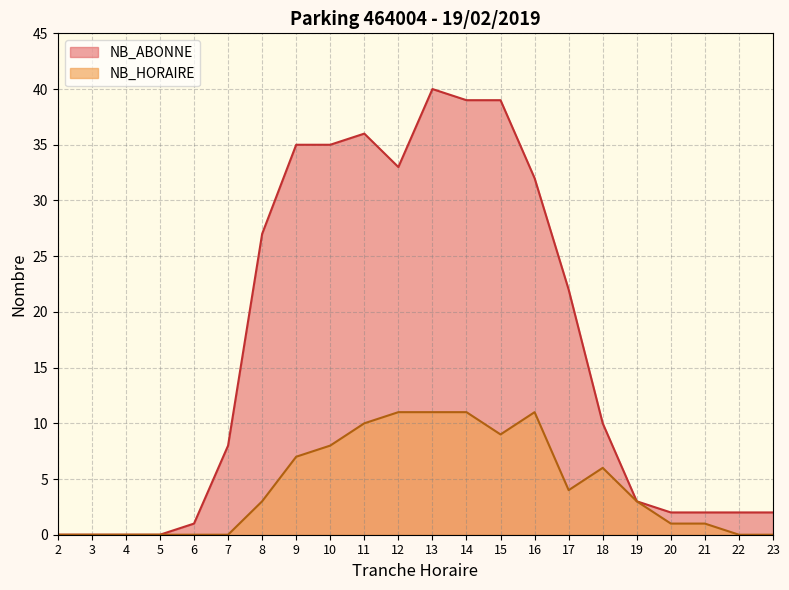

What are all the series names shown in the legend?

NB_ABONNE, NB_HORAIRE